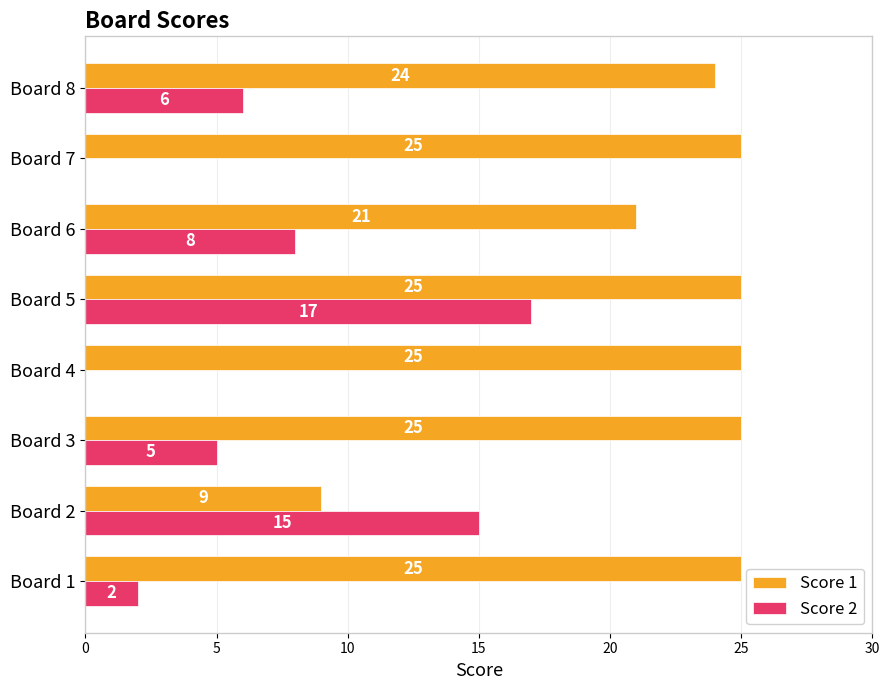

The value of Score 2 at Board 3 is 5. True or false?

True